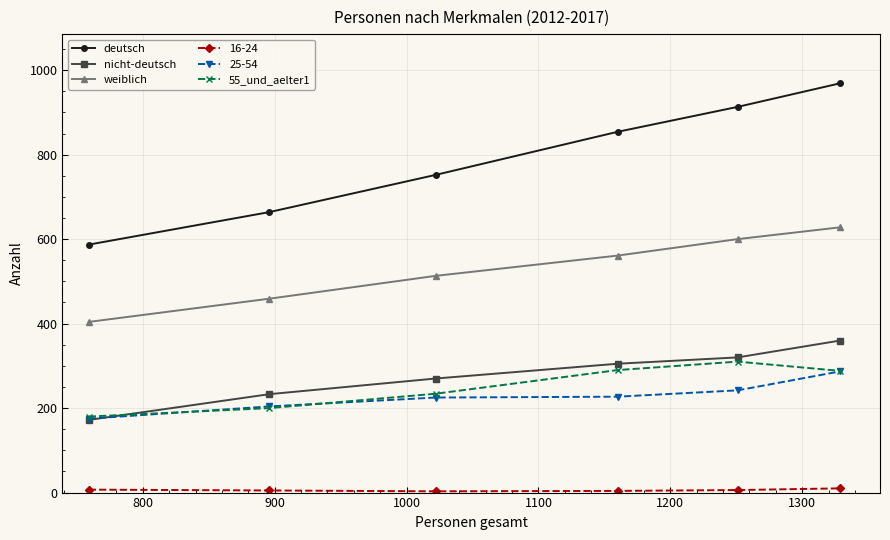

What is the average value of the 55_und_aelter1 series?

250